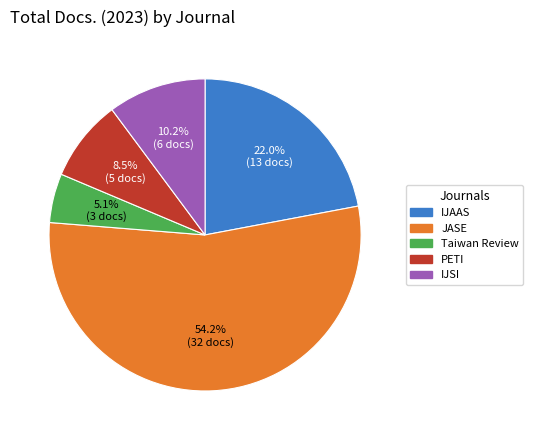

Does any single category account for the majority?

Yes